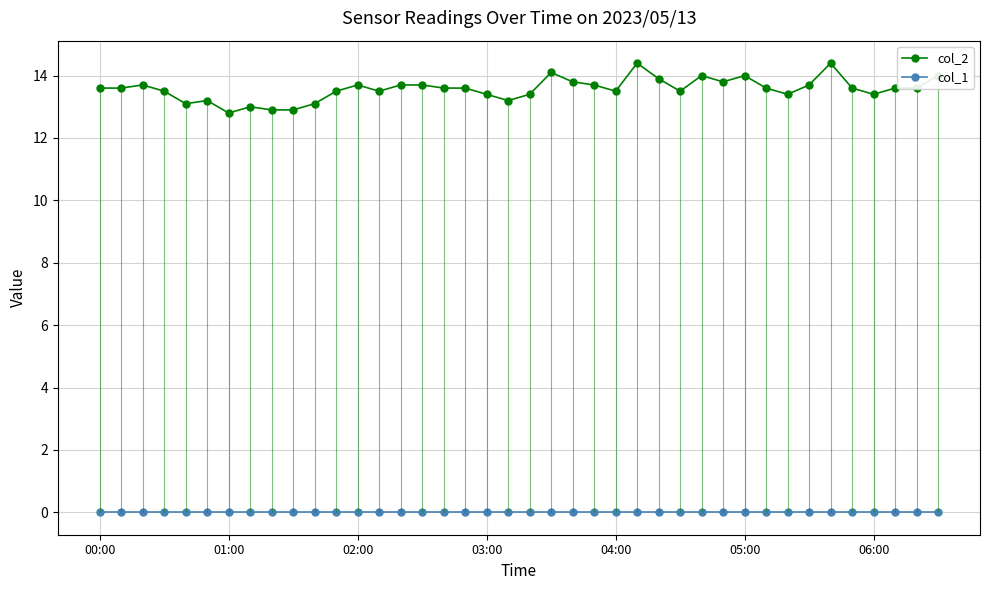

What is the difference between the maximum and minimum values in the col_2 series?

1.6